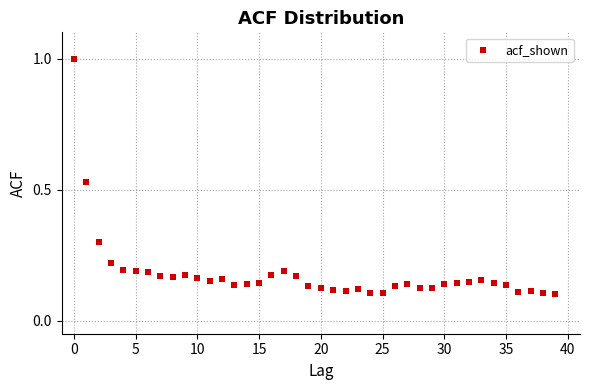

What is the range of Y values (max minus min)?

0.9